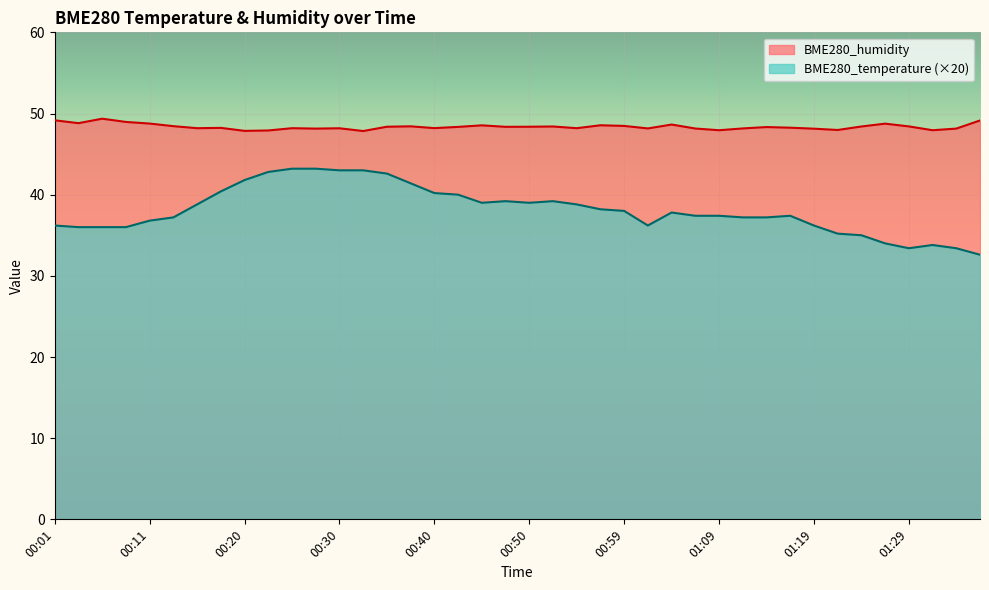

Is it true that BME280_temperature equals 19.2 at 00:40?

False